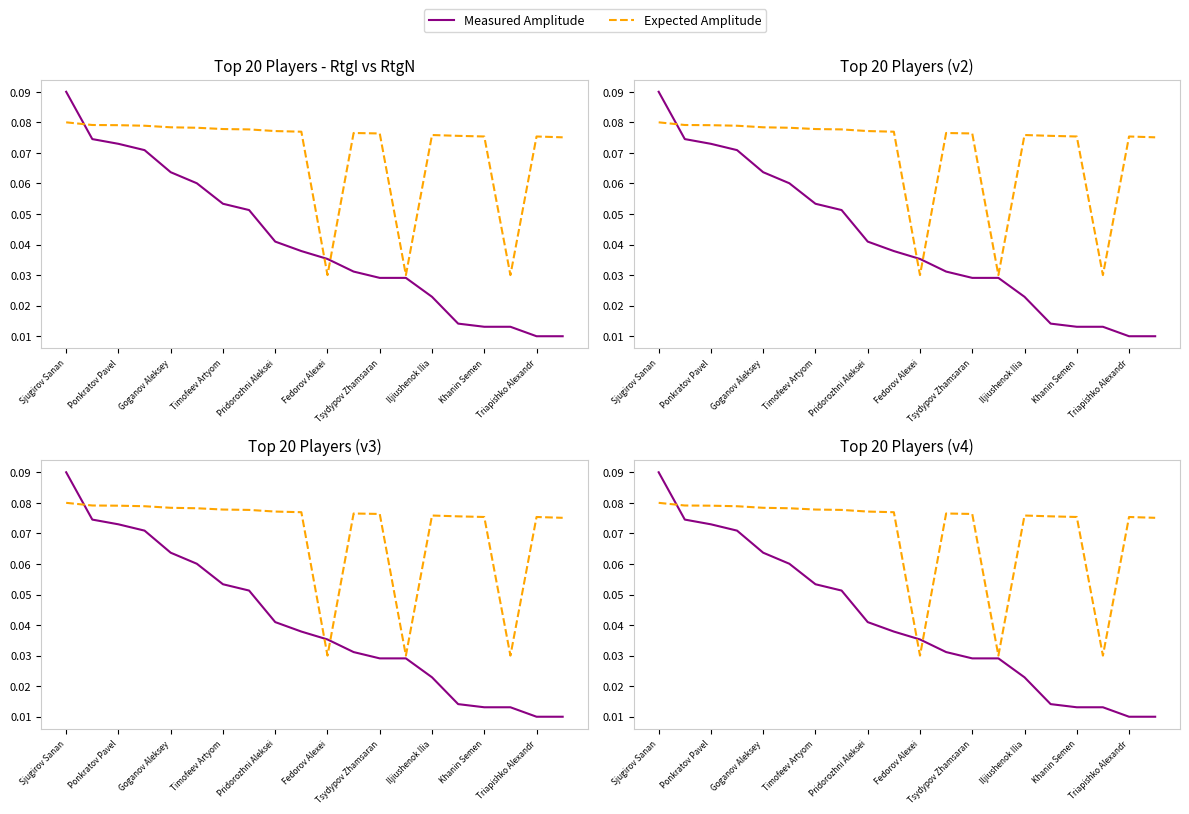

List the series in order of their peak value, lowest first.

Expected Amplitude, Measured Amplitude